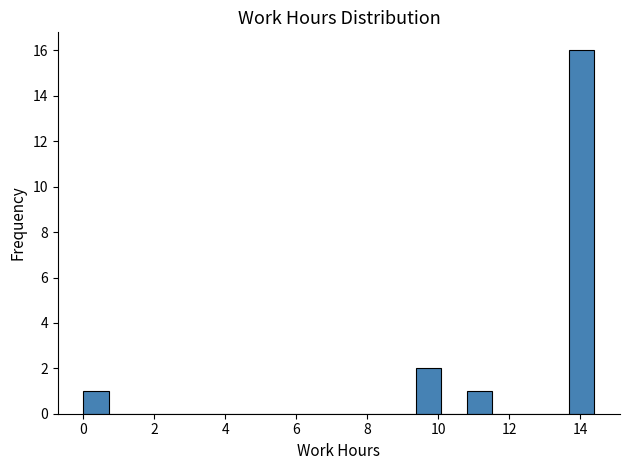

Around what value on the x-axis is the tallest bar? Give the approximate position of its centre, as read against the axis.

14.0